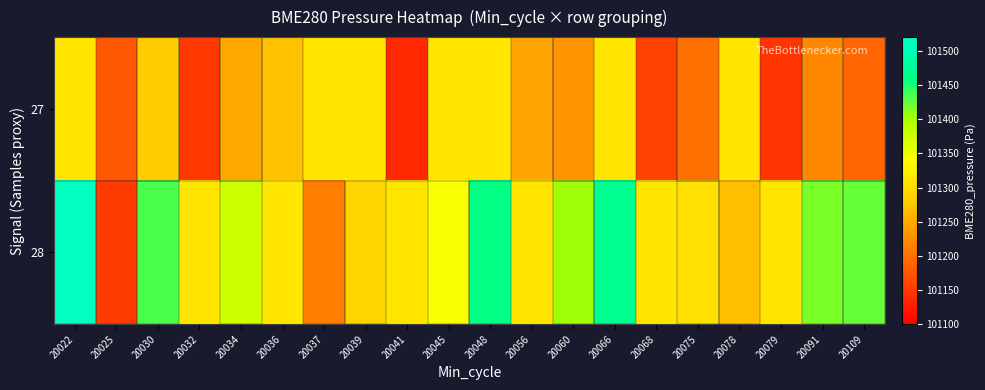

Which has a higher value, 20078 or 20056?

20078